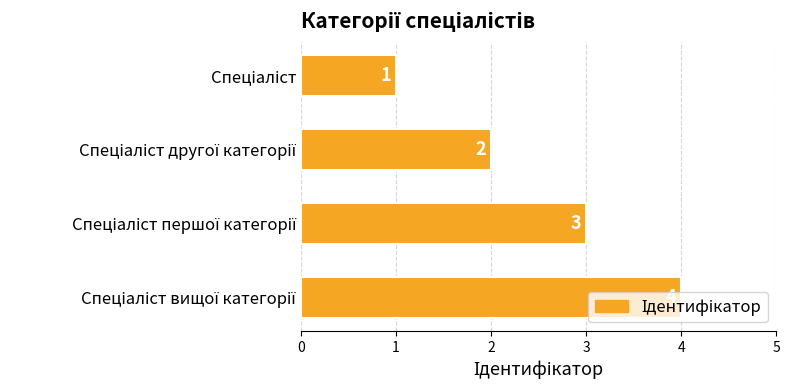

What is the sum of all values?

10